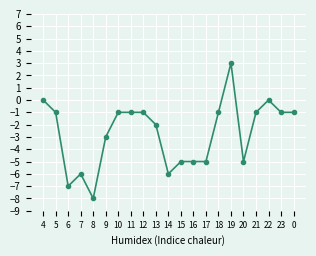

What is the sum of the values at 13 and 10?

-3